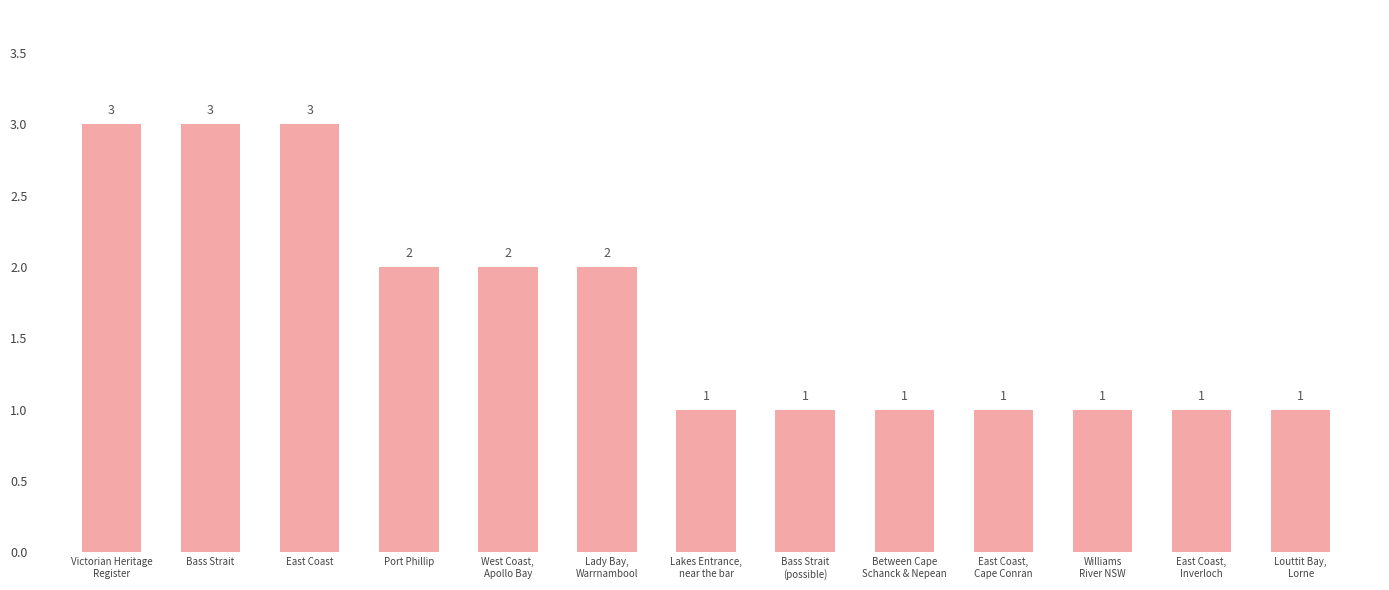

What position from the left is Between Cape
Schanck & Nepean?

9